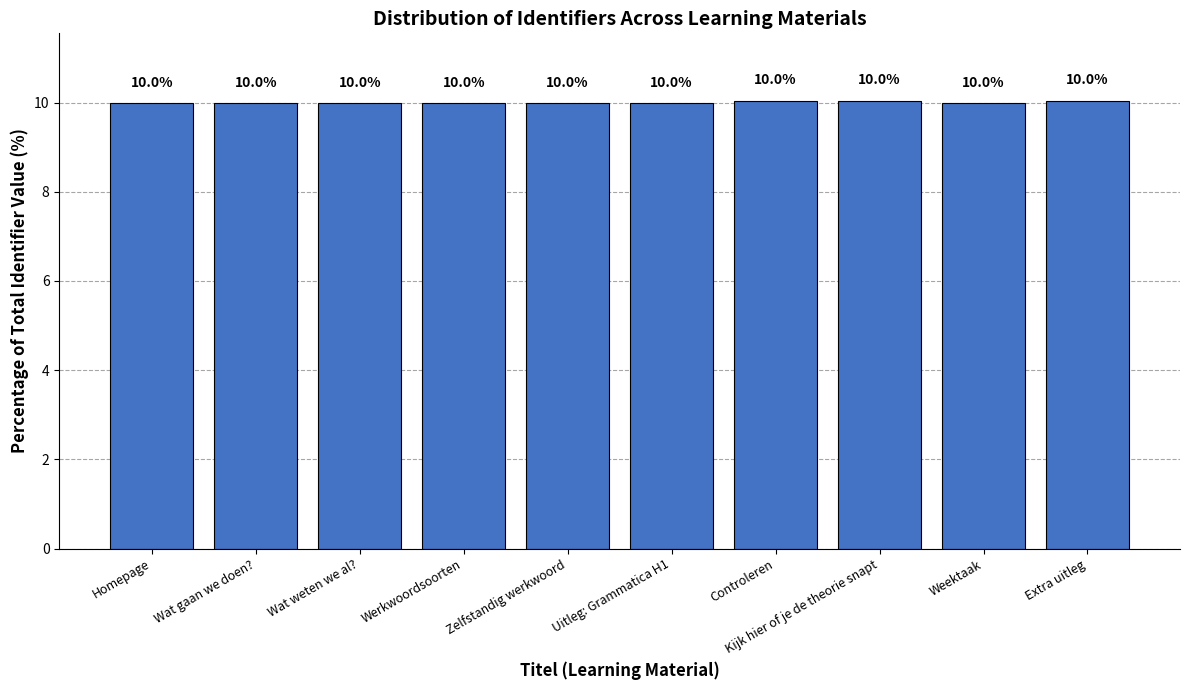

Are the bars grouped side by side (vs. stacked)?

No